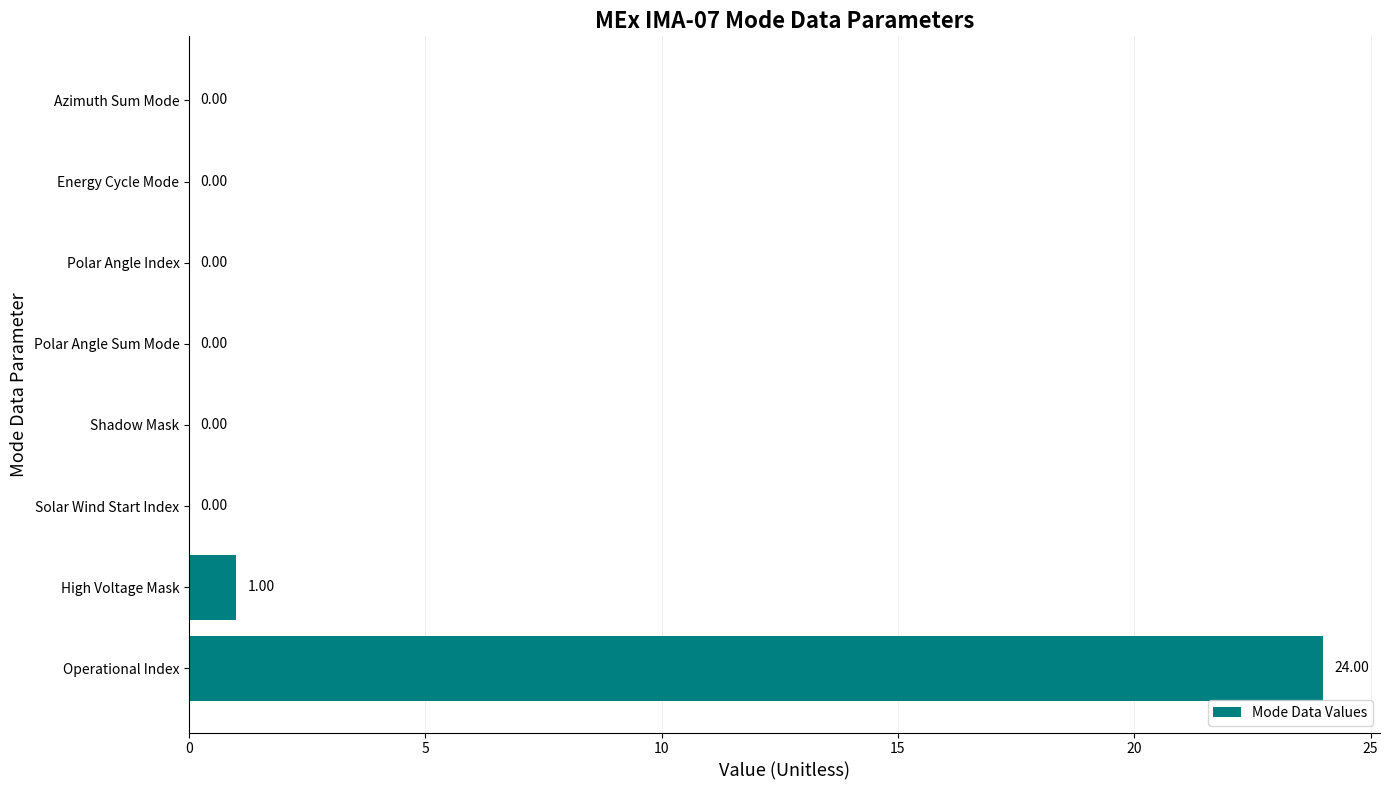

Between Operational Index and Polar Angle Sum Mode, which is larger?

Operational Index